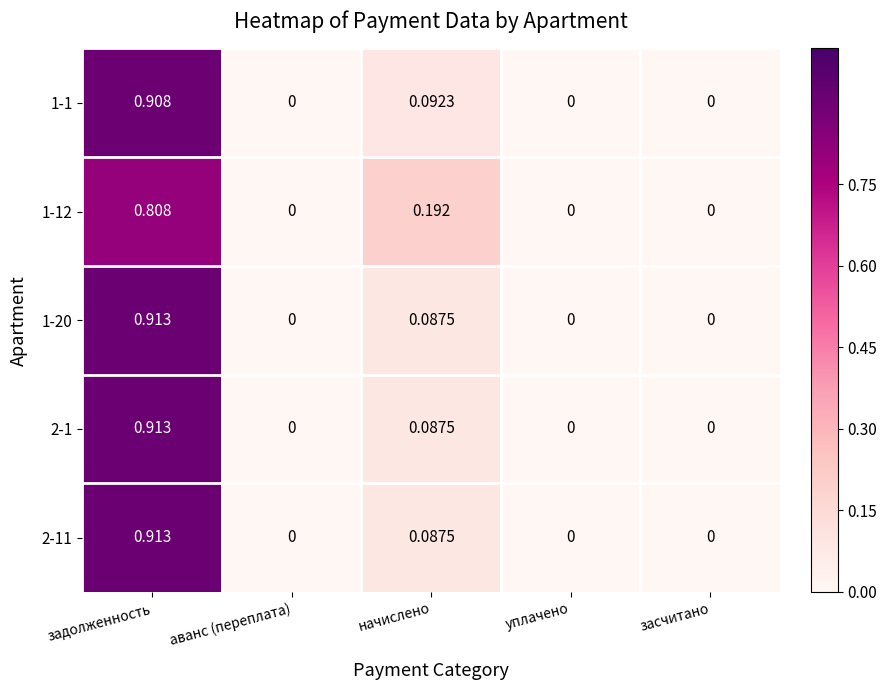

At which category does the chart reach its peak across all series?

задолженность